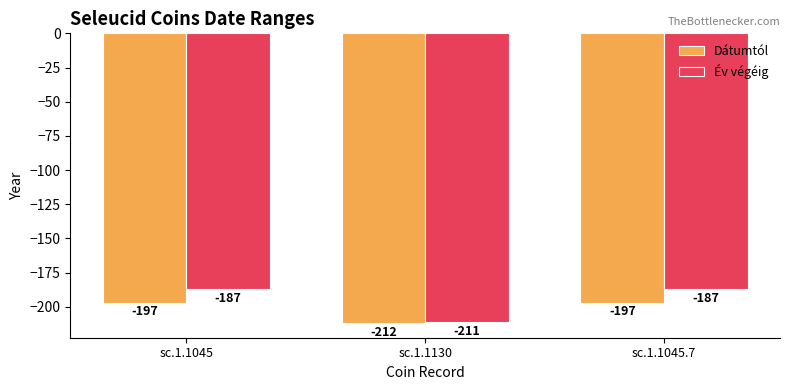

What is the label of the 3rd bar from the right?

sc.1.1045